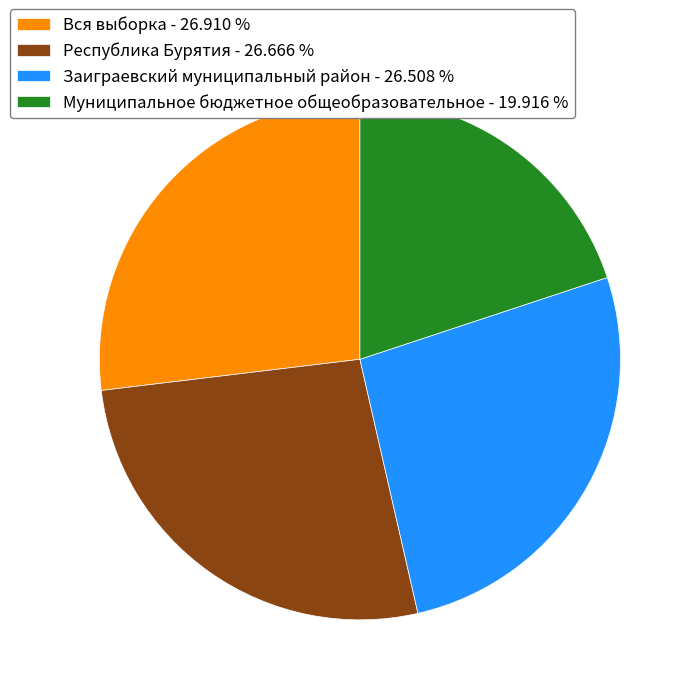

Is it true that Республика Бурятия is 27% of the pie?

True